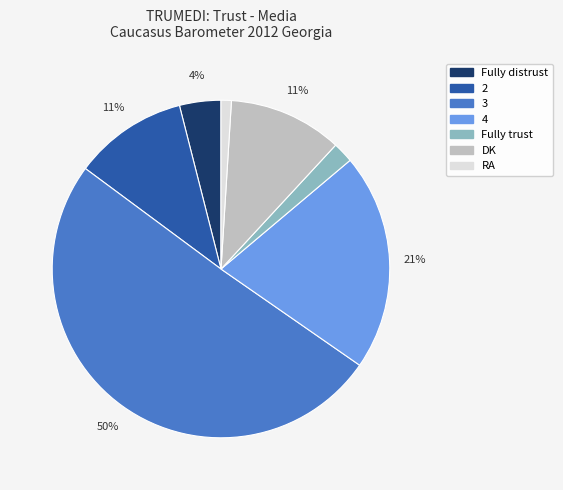

Approximately how many times larger is the value at DK compared to 2?

1.0